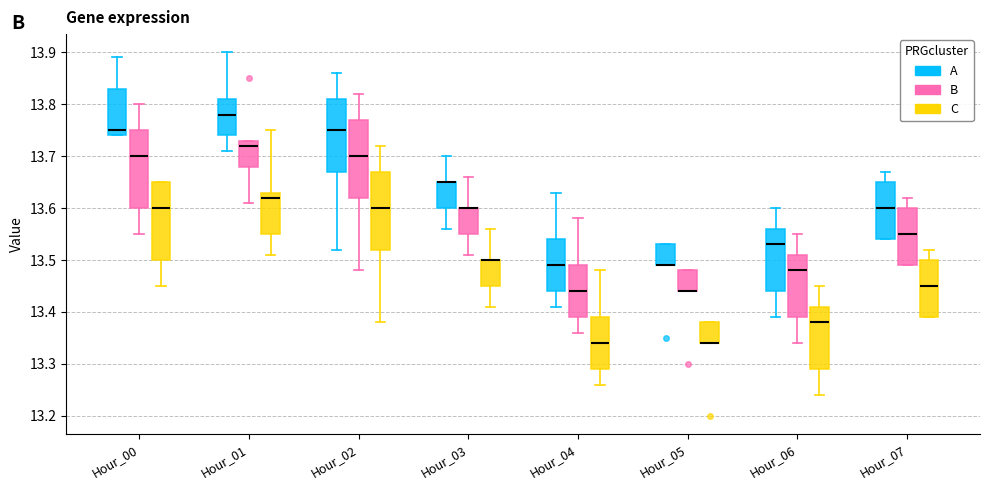

Reading left to right, read every box against the y-axis: the position of its median line, the range the box covers, and the ends of its whiskers. The values are not printed on the chart, so give them approximately, as read against the axis.

Hour_00 (A): median 13.75, box 13.74 to 13.83, whiskers 13.74 to 13.89
Hour_00 (B): median 13.70, box 13.60 to 13.75, whiskers 13.55 to 13.80
Hour_00 (C): median 13.60, box 13.50 to 13.65, whiskers 13.45 to 13.65
Hour_01 (A): median 13.78, box 13.74 to 13.81, whiskers 13.71 to 13.90
Hour_01 (B): median 13.72, box 13.68 to 13.73, whiskers 13.61 to 13.73
Hour_01 (C): median 13.62, box 13.55 to 13.63, whiskers 13.51 to 13.75
Hour_02 (A): median 13.75, box 13.67 to 13.81, whiskers 13.52 to 13.86
Hour_02 (B): median 13.70, box 13.62 to 13.77, whiskers 13.48 to 13.82
Hour_02 (C): median 13.60, box 13.52 to 13.67, whiskers 13.38 to 13.72
Hour_03 (A): median 13.65 (drawn on the box's upper edge), box 13.60 to 13.65, whiskers 13.56 to 13.70
Hour_03 (B): median 13.60 (drawn on the box's upper edge), box 13.55 to 13.60, whiskers 13.51 to 13.66
Hour_03 (C): median 13.50 (drawn on the box's upper edge), box 13.45 to 13.50, whiskers 13.41 to 13.56
Hour_04 (A): median 13.49, box 13.44 to 13.54, whiskers 13.41 to 13.63
Hour_04 (B): median 13.44, box 13.39 to 13.49, whiskers 13.36 to 13.58
Hour_04 (C): median 13.34, box 13.29 to 13.39, whiskers 13.26 to 13.48
Hour_05 (A): median 13.49 (drawn on the box's lower edge), box 13.49 to 13.53, whiskers 13.49 to 13.53
Hour_05 (B): median 13.44 (drawn on the box's lower edge), box 13.44 to 13.48, whiskers 13.44 to 13.48
Hour_05 (C): median 13.34 (drawn on the box's lower edge), box 13.34 to 13.38, whiskers 13.34 to 13.38
Hour_06 (A): median 13.53, box 13.44 to 13.56, whiskers 13.39 to 13.60
Hour_06 (B): median 13.48, box 13.39 to 13.51, whiskers 13.34 to 13.55
Hour_06 (C): median 13.38, box 13.29 to 13.41, whiskers 13.24 to 13.45
Hour_07 (A): median 13.60, box 13.54 to 13.65, whiskers 13.54 to 13.67
Hour_07 (B): median 13.55, box 13.49 to 13.60, whiskers 13.49 to 13.62
Hour_07 (C): median 13.45, box 13.39 to 13.50, whiskers 13.39 to 13.52